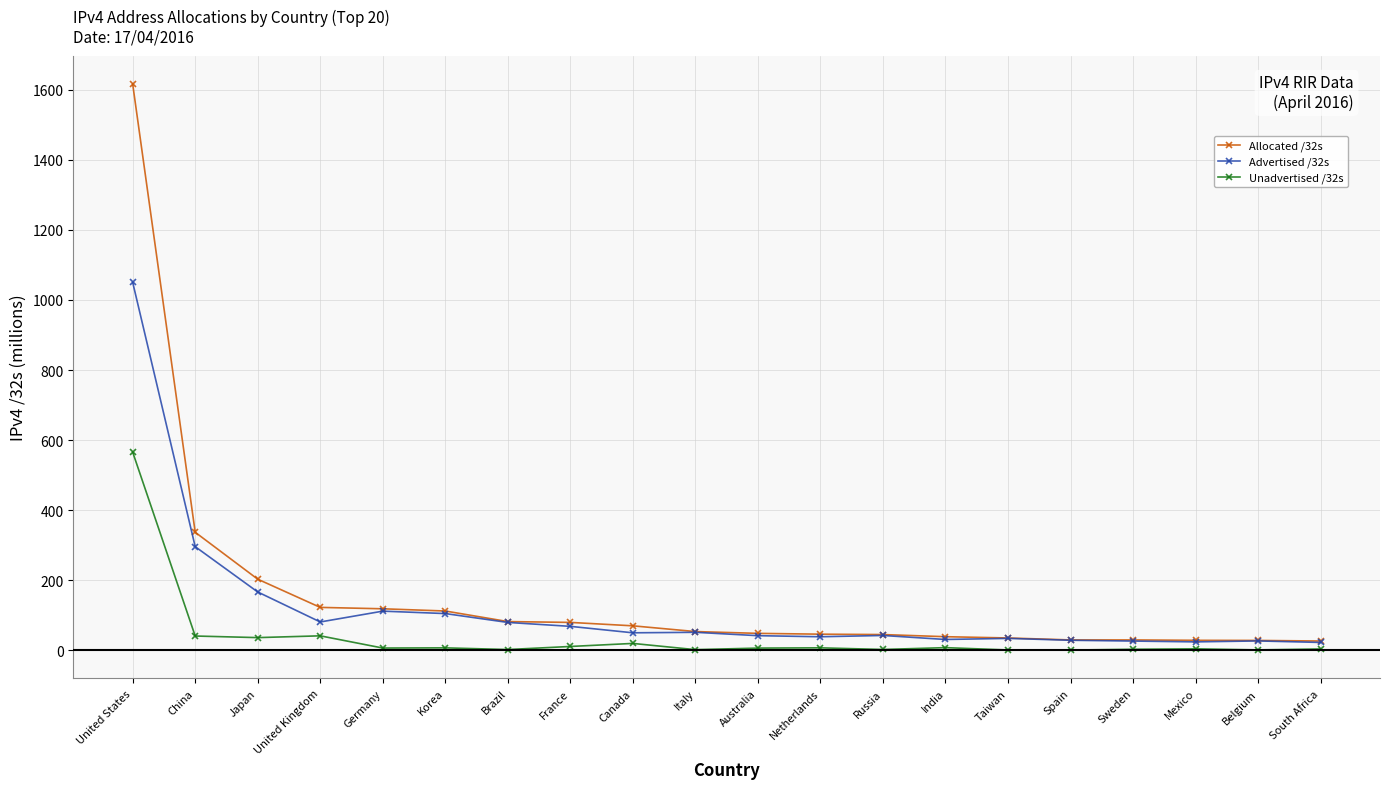

At which category is the sum across all series the highest?

United States